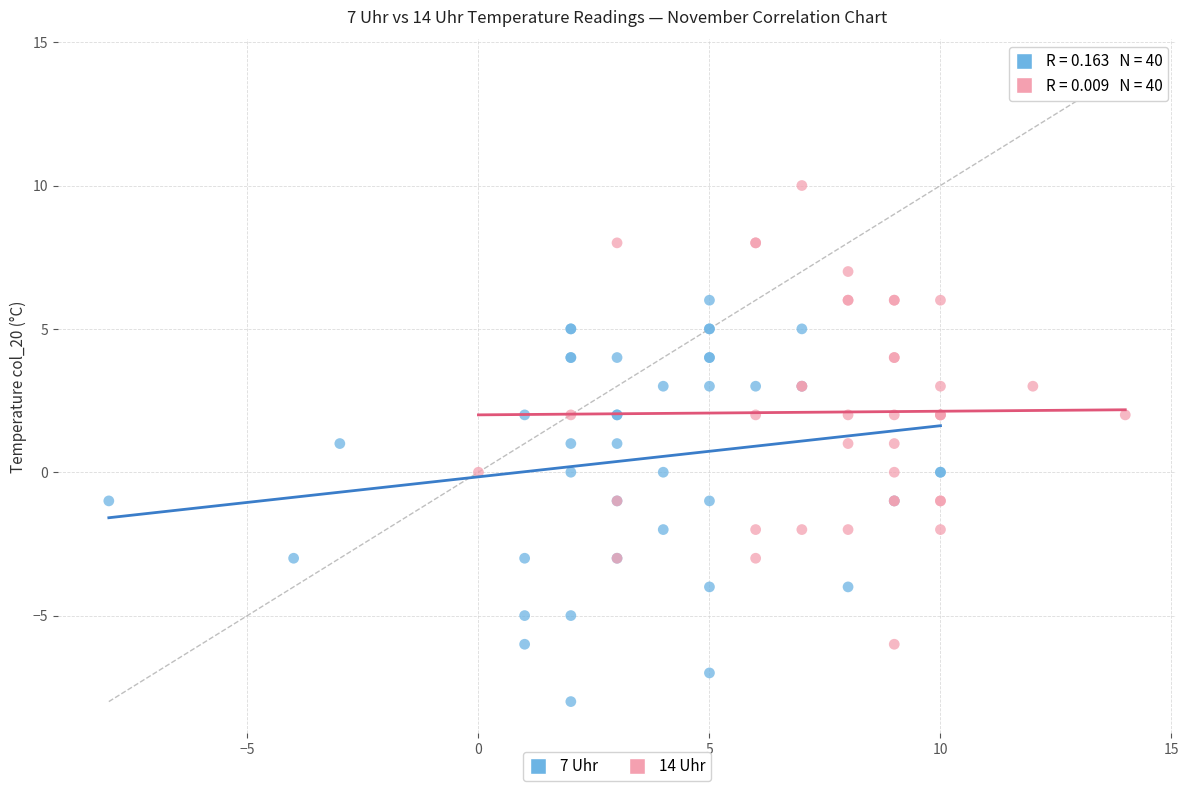

Which series has the widest spread of Y values?

14 Uhr